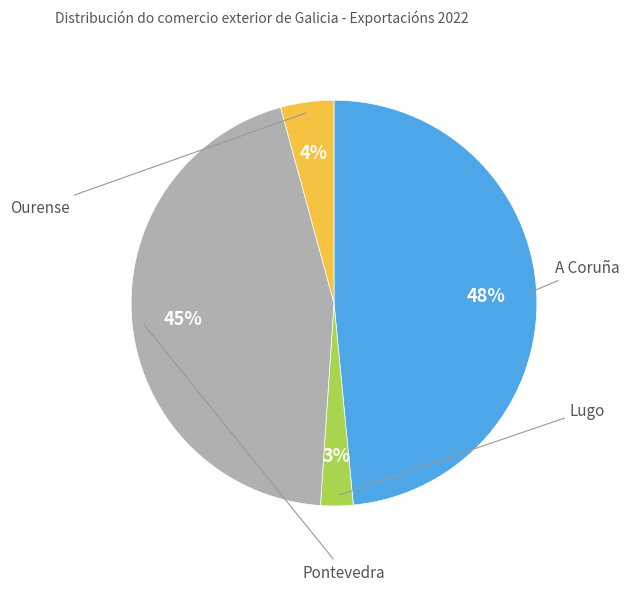

Does Pontevedra represent more than half of the total?

No